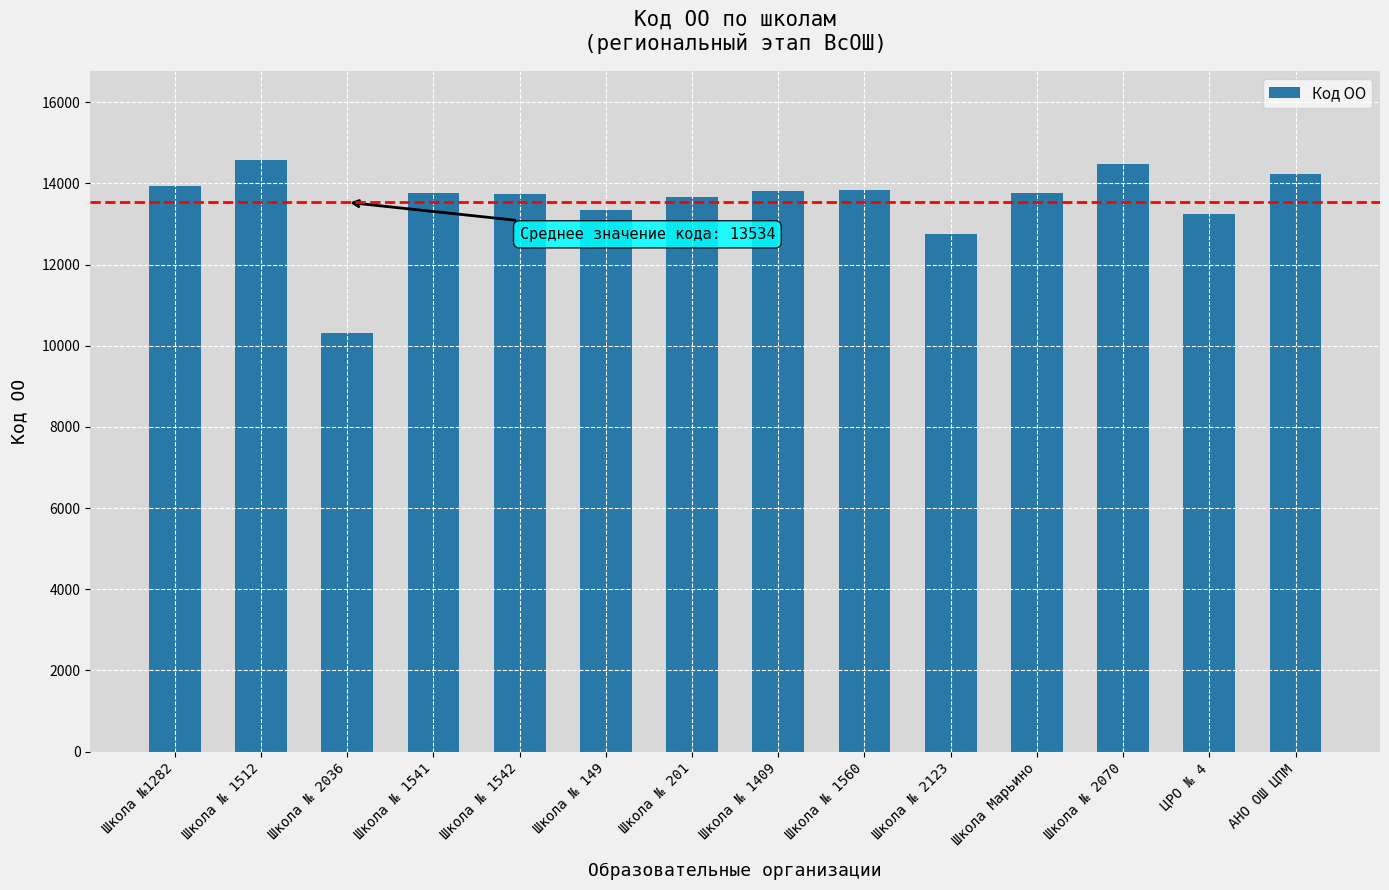

At which label does the data first exceed 13773?

Школа №1282